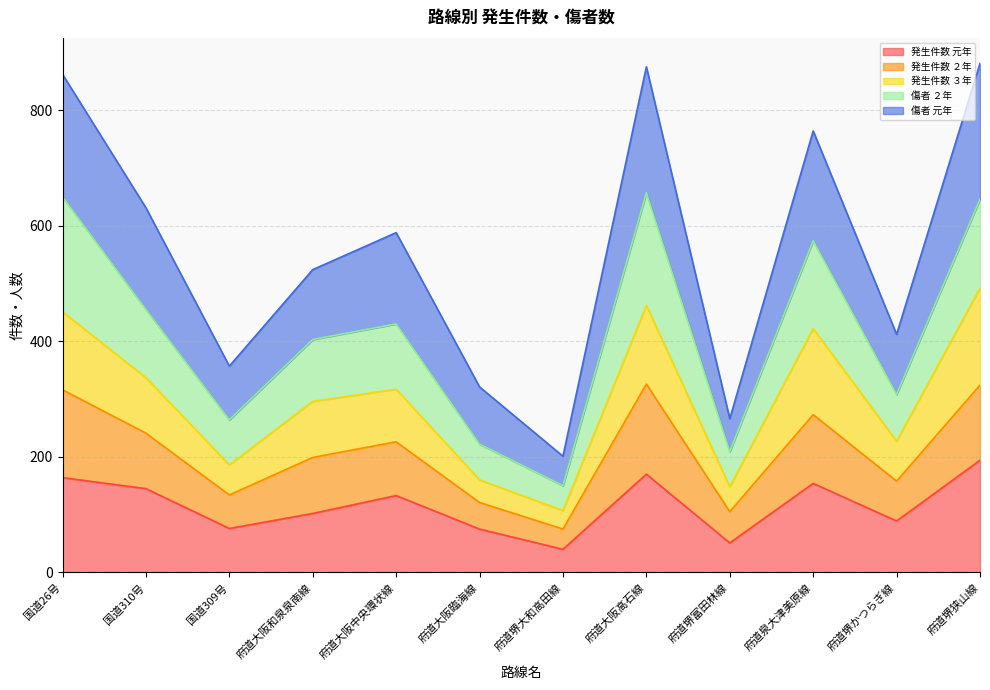

At which label does 発生件数 元年 reach its peak?

府道堺狭山線